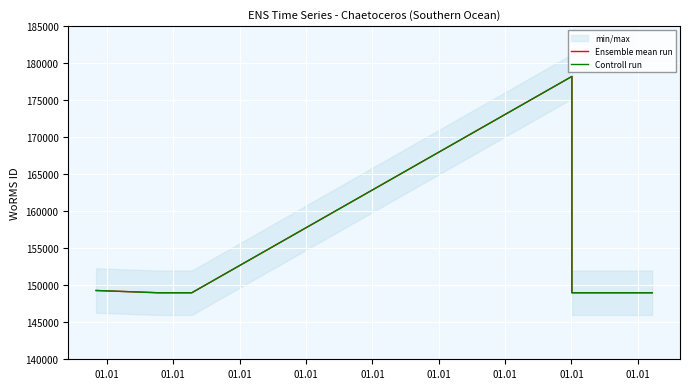

True or false: Controll run has a value of 178207 at 01.01.

True